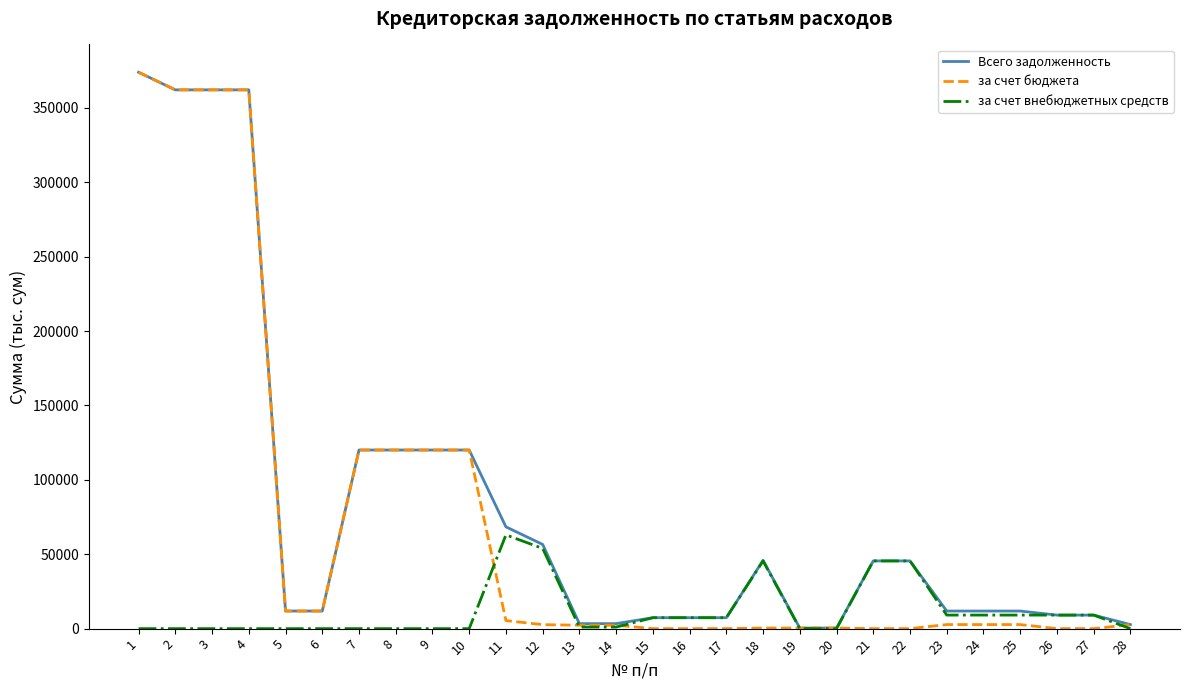

True or false: за счет бюджета has a value of 120065.0 at 9.

True